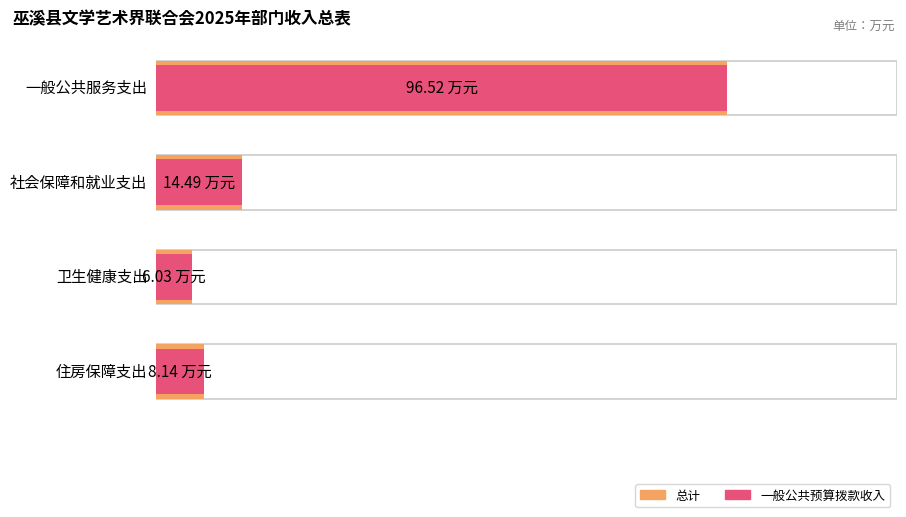

How many data points does each series have?

4